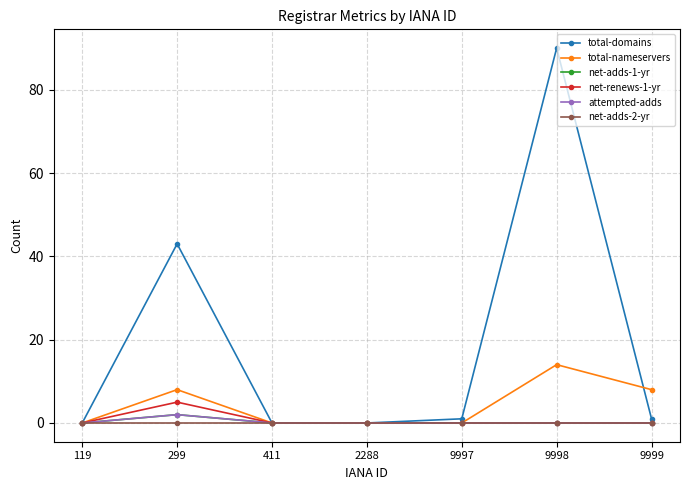

Is this an area chart (filled region under the line)?

No